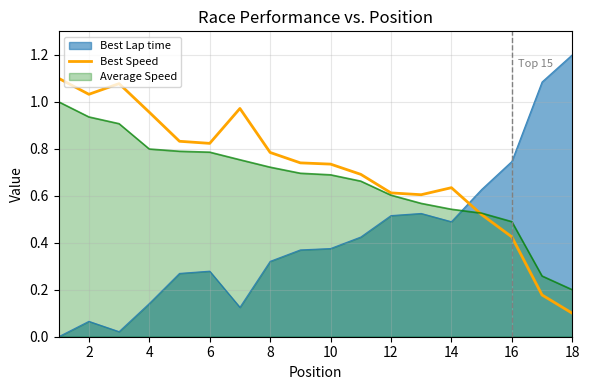

Rank the series by their average value, from lowest to highest.

Best Lap time, Average Speed, Best Speed